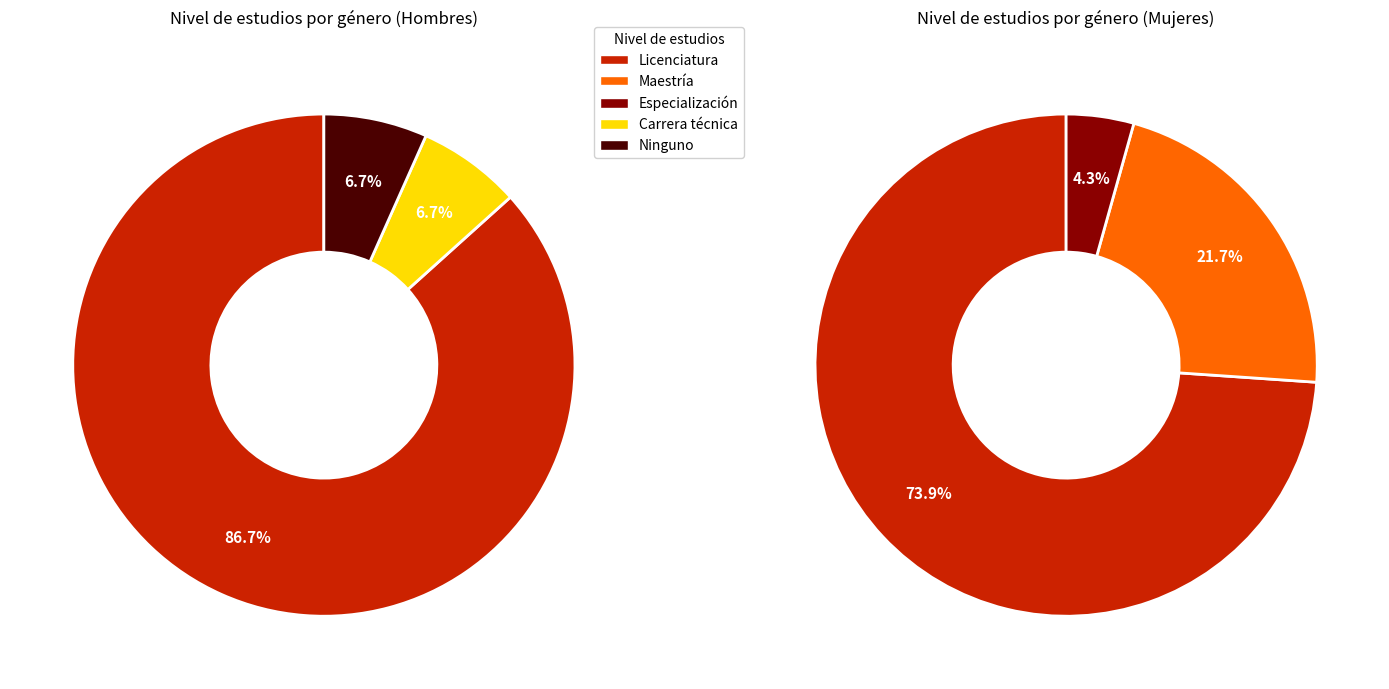

Which category has the biggest portion of the pie?

Licenciatura